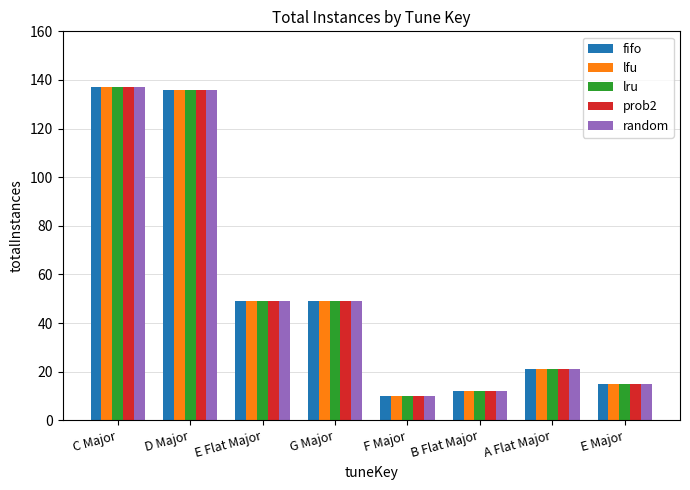

What is the total value across all series at A Flat Major?

105